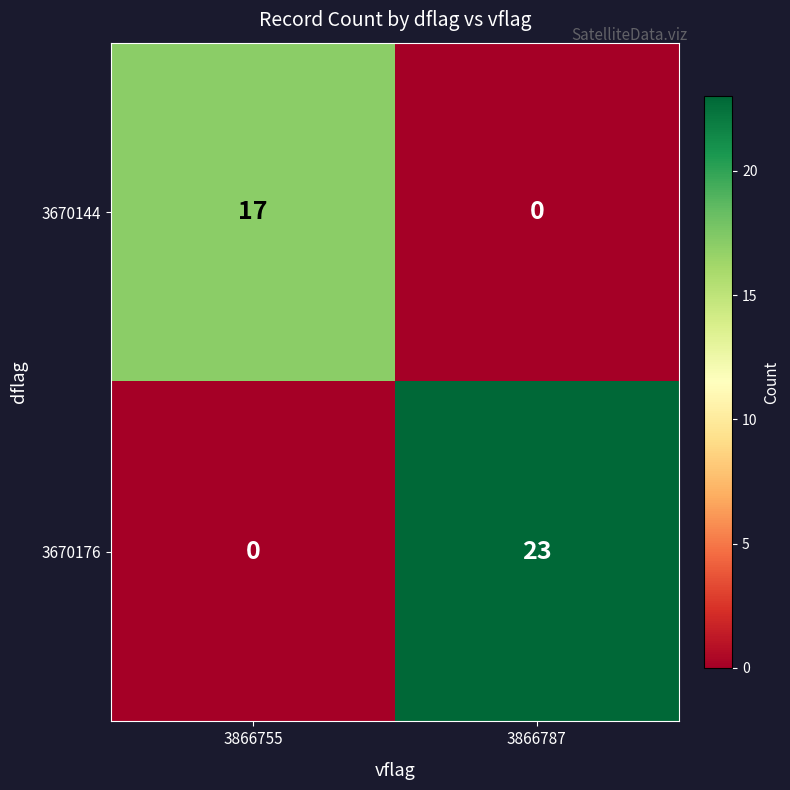

The value of 3670176 at 3866755 is 14. True or false?

False